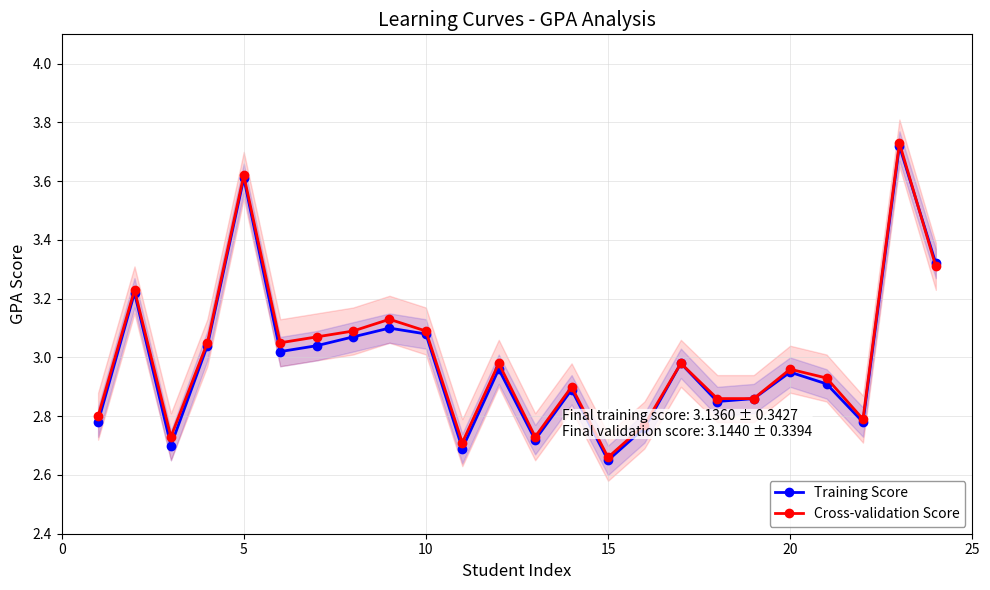

What is the average value of the Cross-validation Score series?

3.0